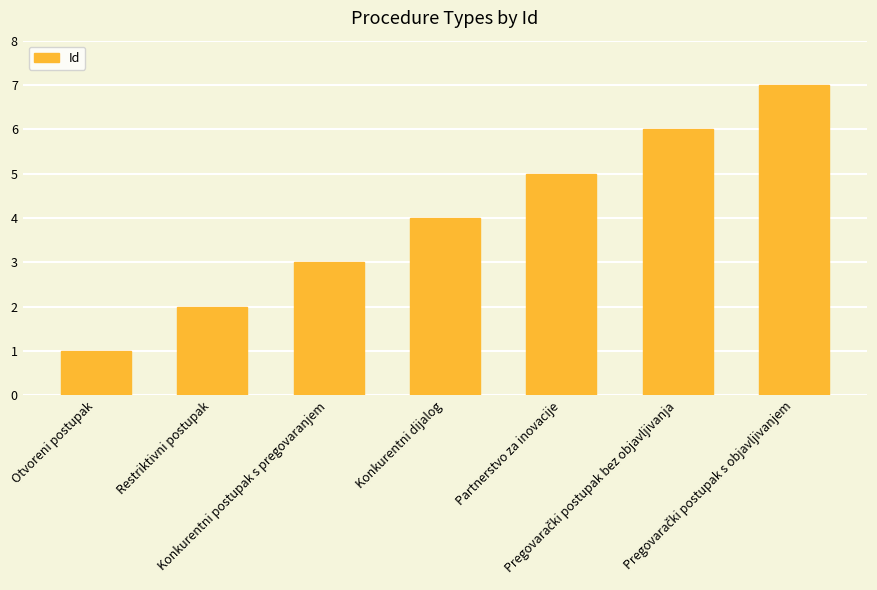

True or false: the data shows 2 at Restriktivni postupak.

True